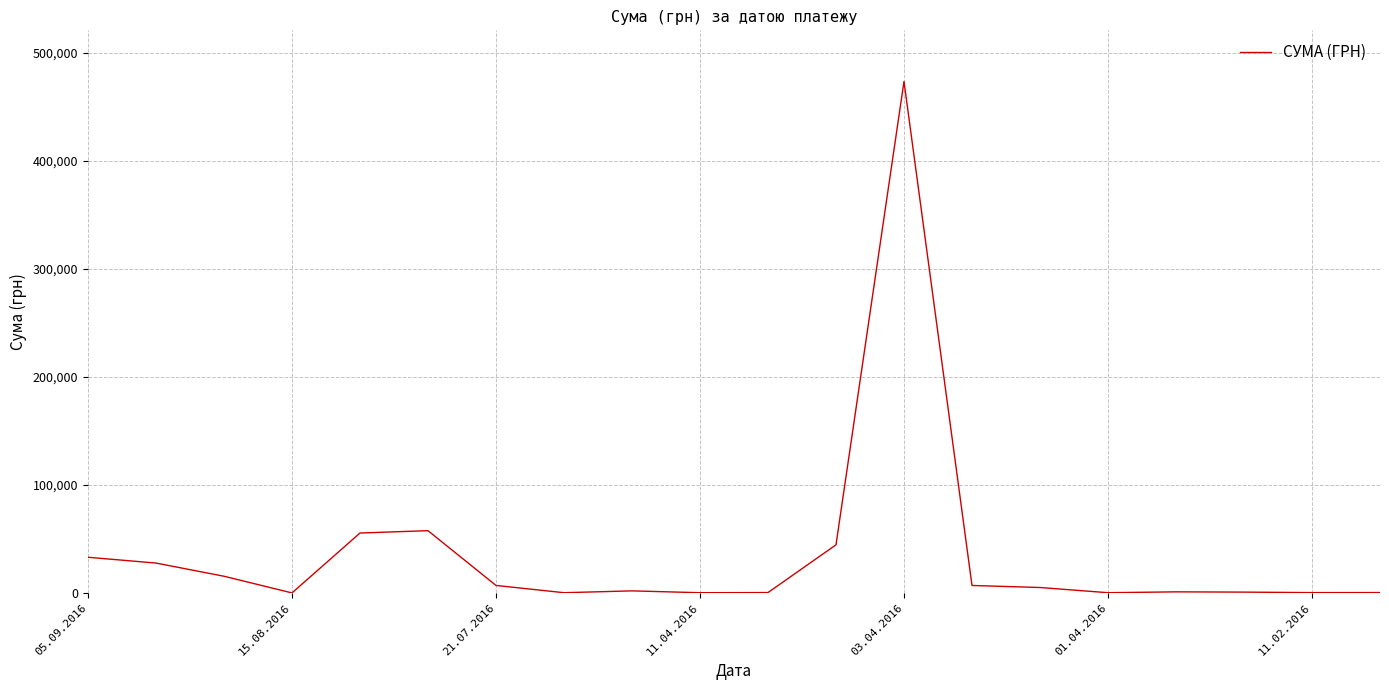

What is the difference between the maximum and minimum values?

473344.0